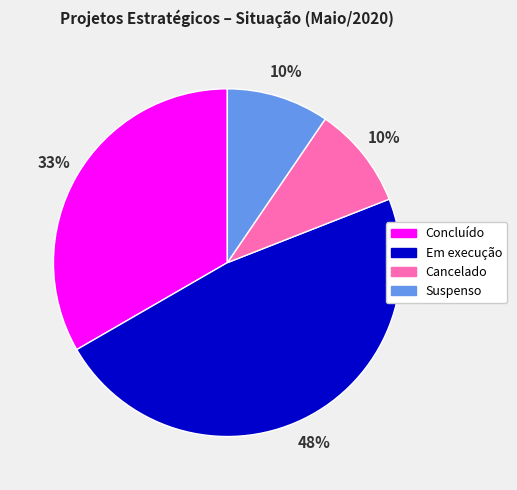

Approximately how many times larger is the value at Suspenso compared to Cancelado?

1.0